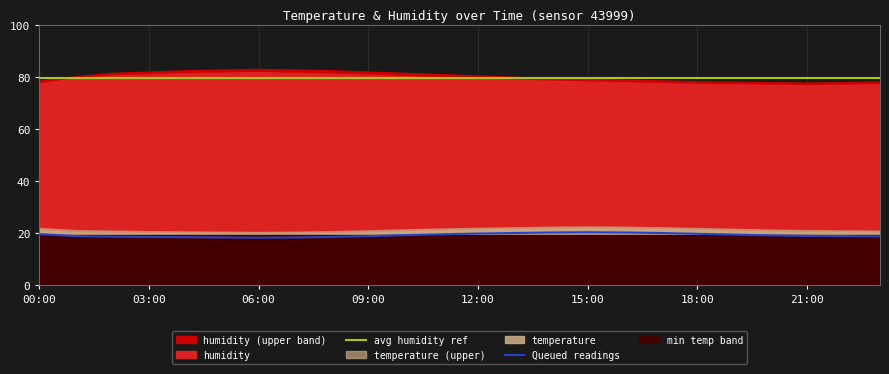

At how many categories does at least one series exceed 42?

24